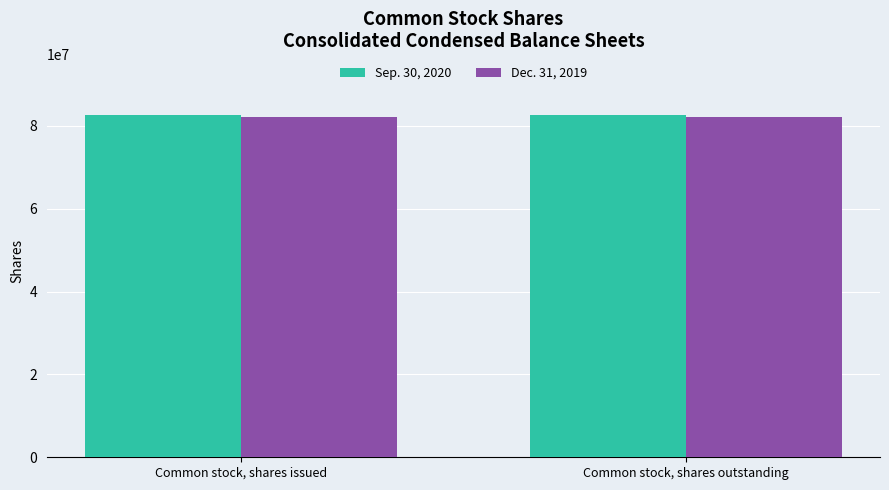

What is the total value across all series at Common stock, shares issued?

164736048